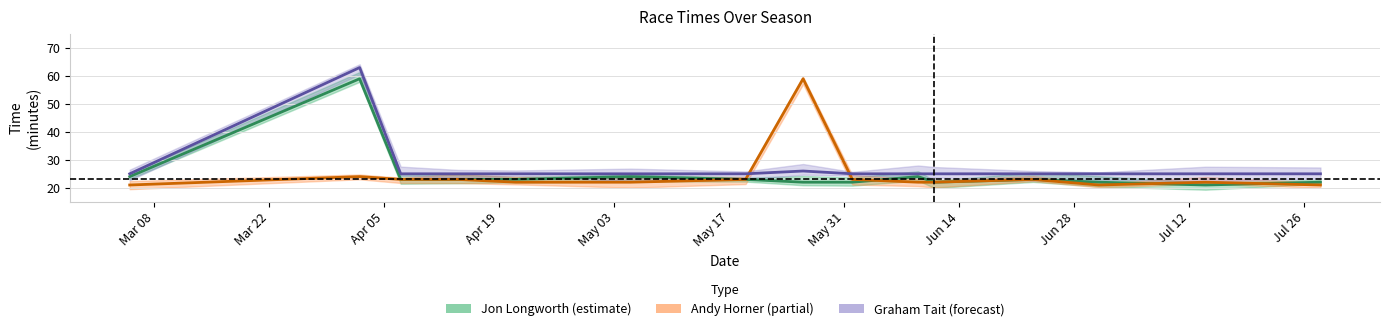

Where is Graham Tait_min nearest to the value 44?

2016-05-26